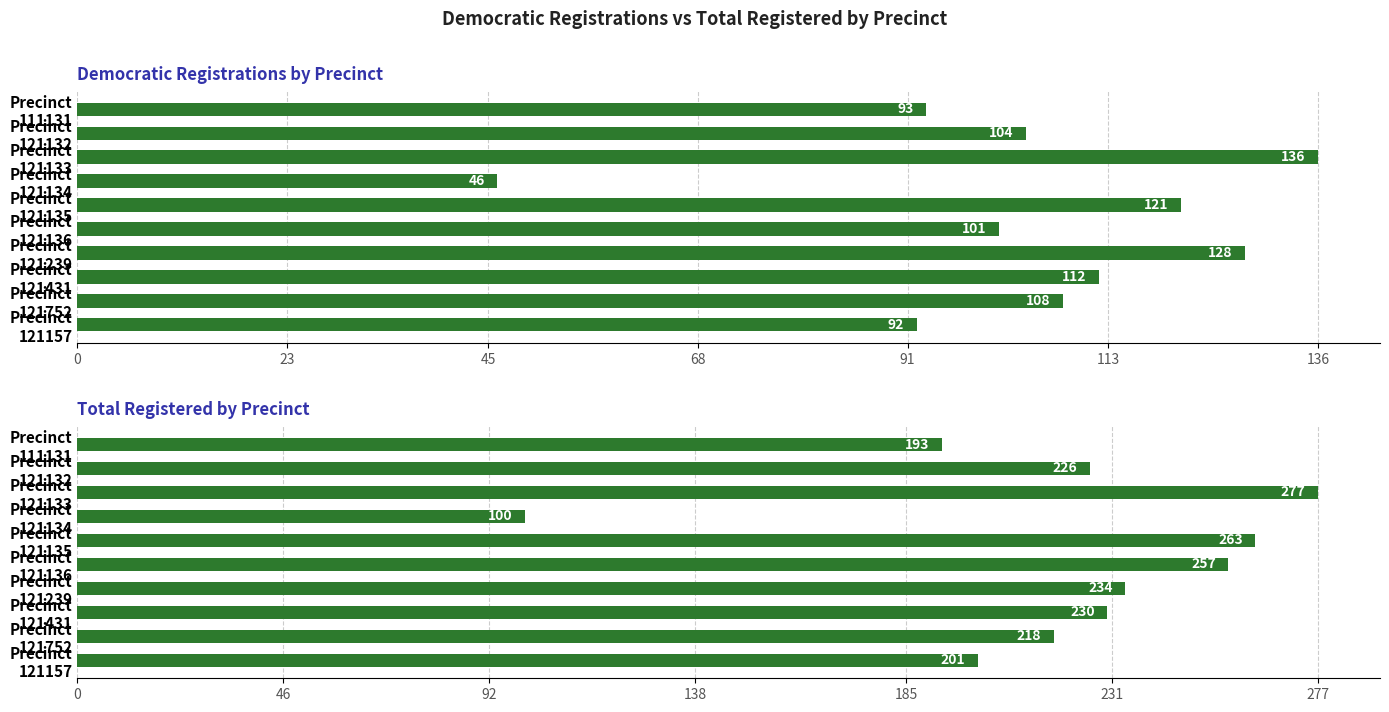

Count the number of data series in this chart.

2